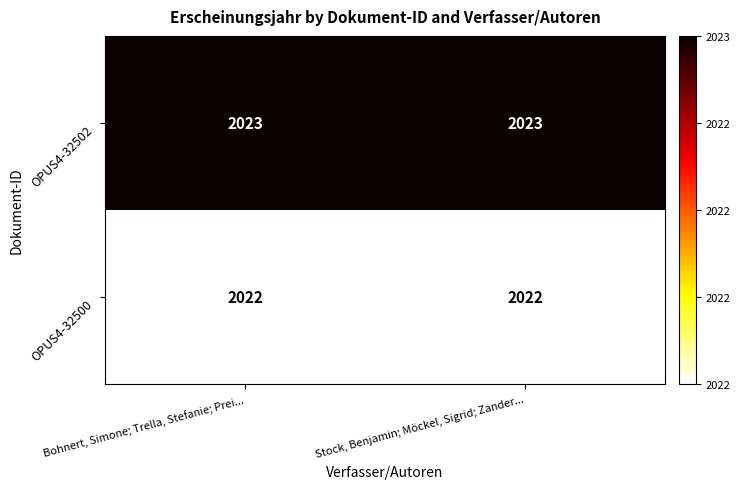

What value does the OPUS4-32502 series have at Stock, Benjamin; Möckel, Sigrid; Zander...?

2023